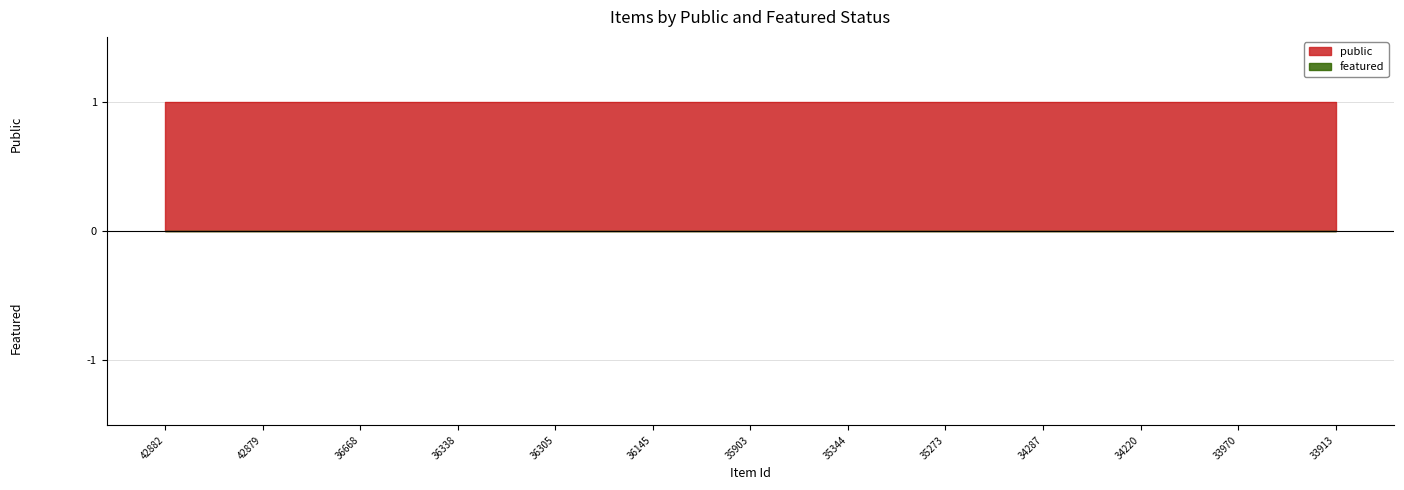

Which category has the lowest value across all series?

42882